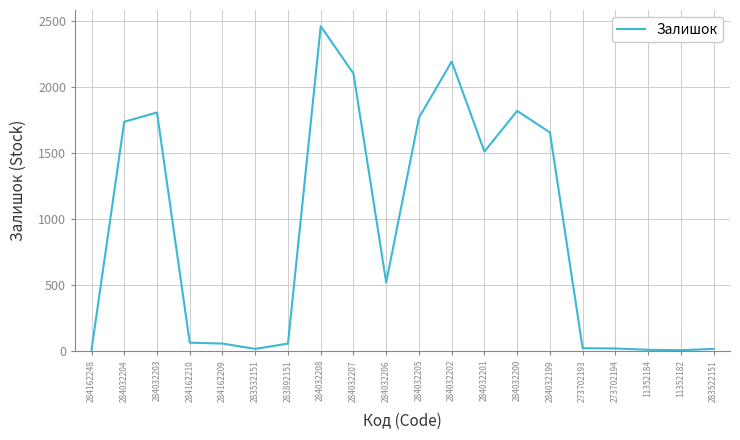

What is the difference between the values at 284032203 and 284032204?

70